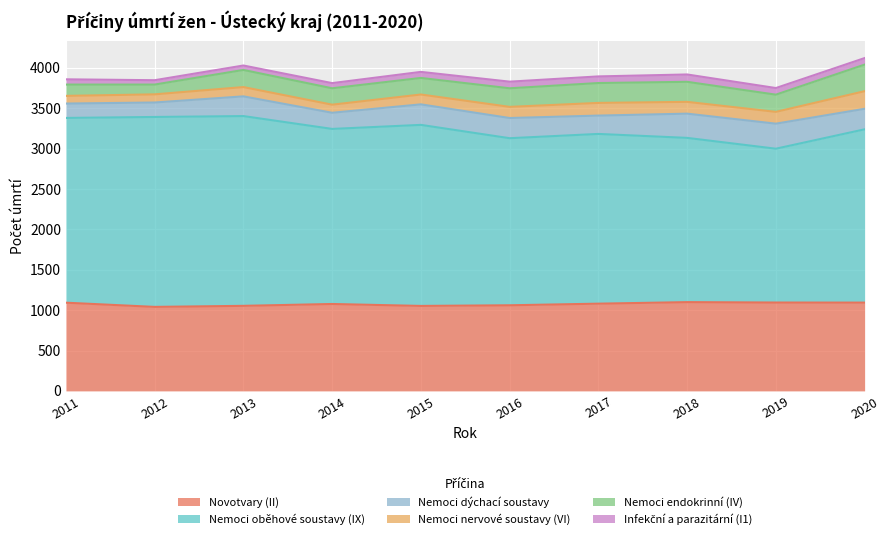

Reading left to right, list all the values displayed in this chart.

Novotvary (II): 2011=1092	2012=1040	2013=1053	2014=1076	2015=1052	2016=1060	2017=1080	2018=1099	2019=1094	2020=1093
Nemoci oběhové soustavy (IX): 2011=2287	2012=2351	2013=2349	2014=2167	2015=2241	2016=2068	2017=2101	2018=2033	2019=1904	2020=2145
Nemoci dýchací soustavy: 2011=178	2012=179	2013=244	2014=200	2015=254	2016=250	2017=227	2018=300	2019=310	2020=254
Nemoci nervové soustavy (VI): 2011=95	2012=101	2013=115	2014=100	2015=122	2016=138	2017=157	2018=146	2019=146	2020=218
Nemoci endokrinní (IV): 2011=140	2012=121	2013=212	2014=203	2015=205	2016=230	2017=246	2018=248	2019=213	2020=329
Infekční a parazitární (I1): 2011=65	2012=54	2013=55	2014=64	2015=75	2016=82	2017=82	2018=91	2019=82	2020=81